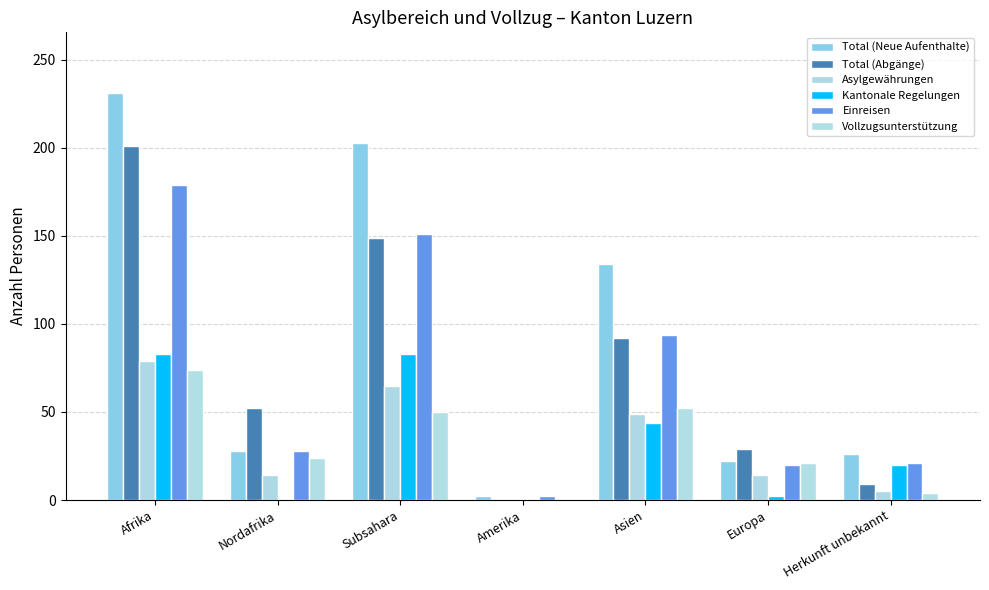

Which series has the largest total across all categories?

Total (Neue Aufenthalte)